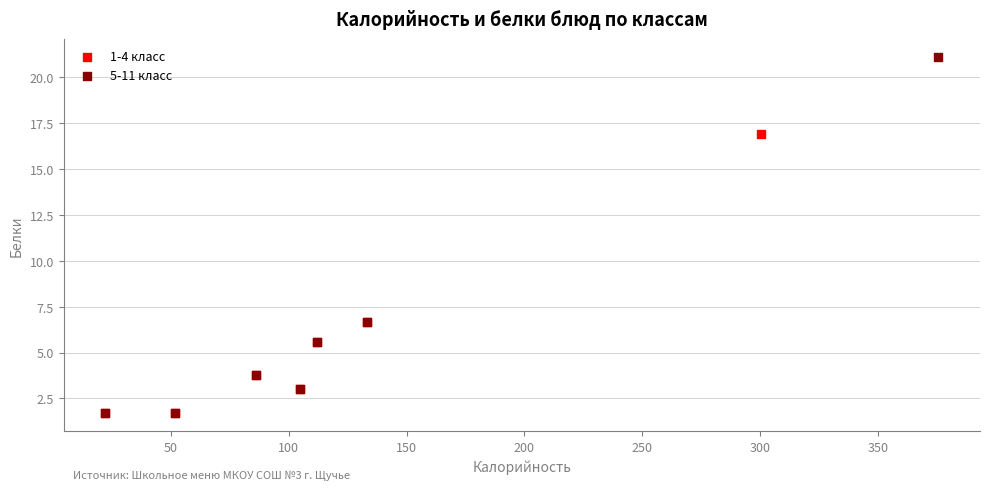

Which series reaches the maximum Y coordinate?

5-11 класс